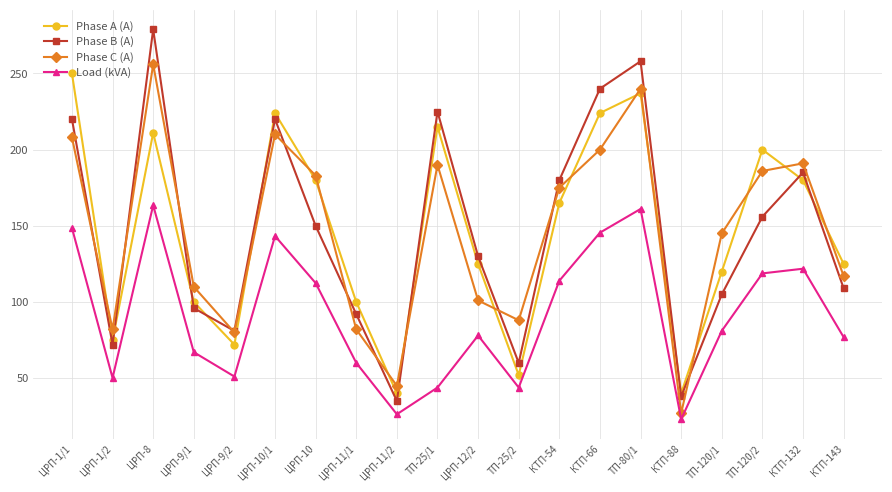

At which category is the sum across all series the highest?

ЦРП-8